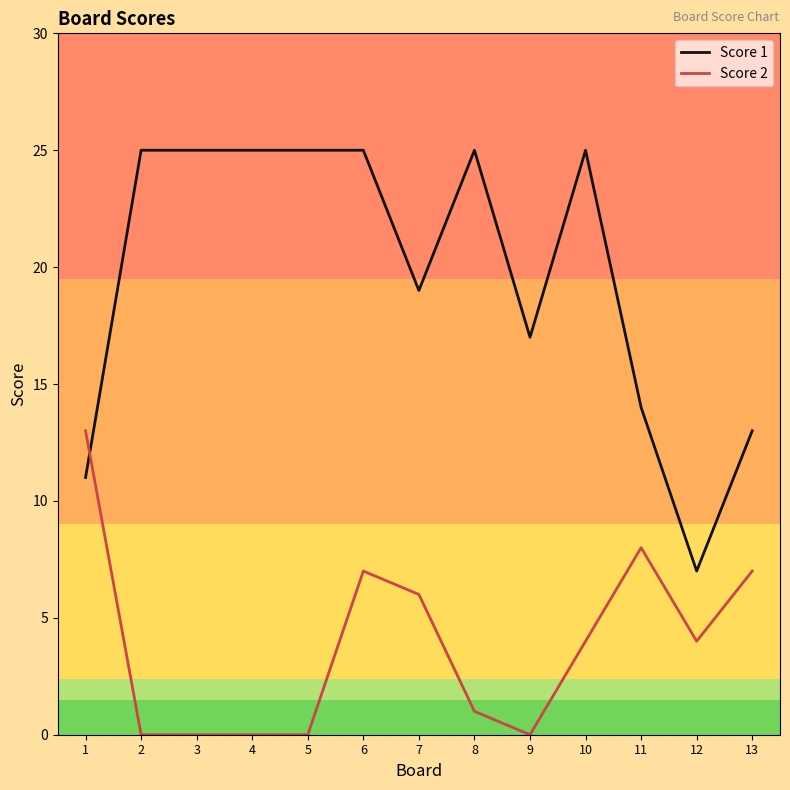

At which category is the sum across all series the highest?

6